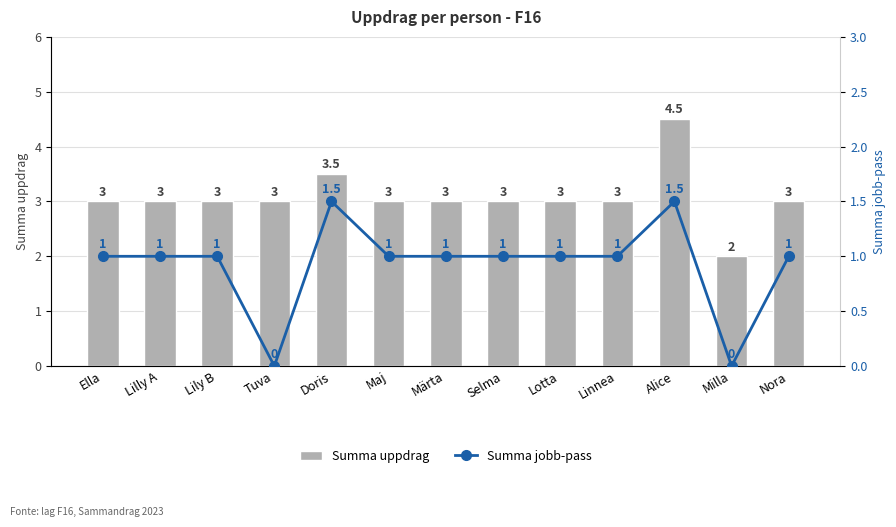

At which category does the chart reach its minimum across all series?

Tuva